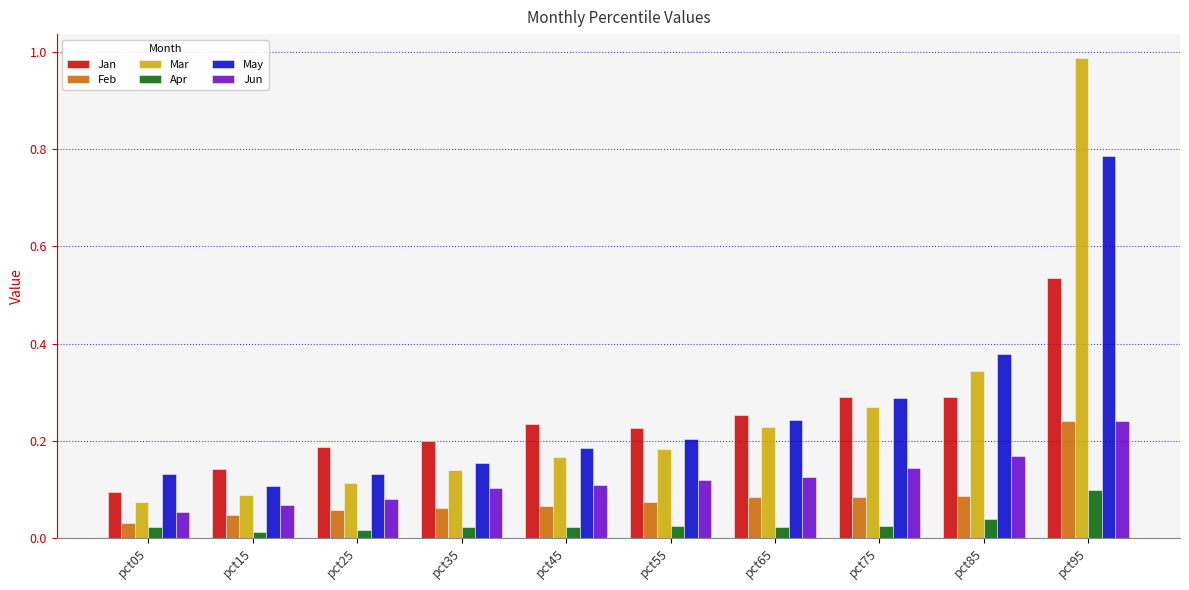

Which series has the largest range (max minus min)?

Mar